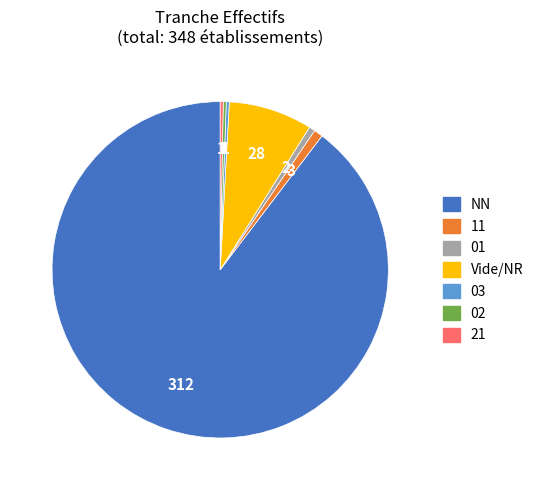

How many segments does this pie chart have?

7